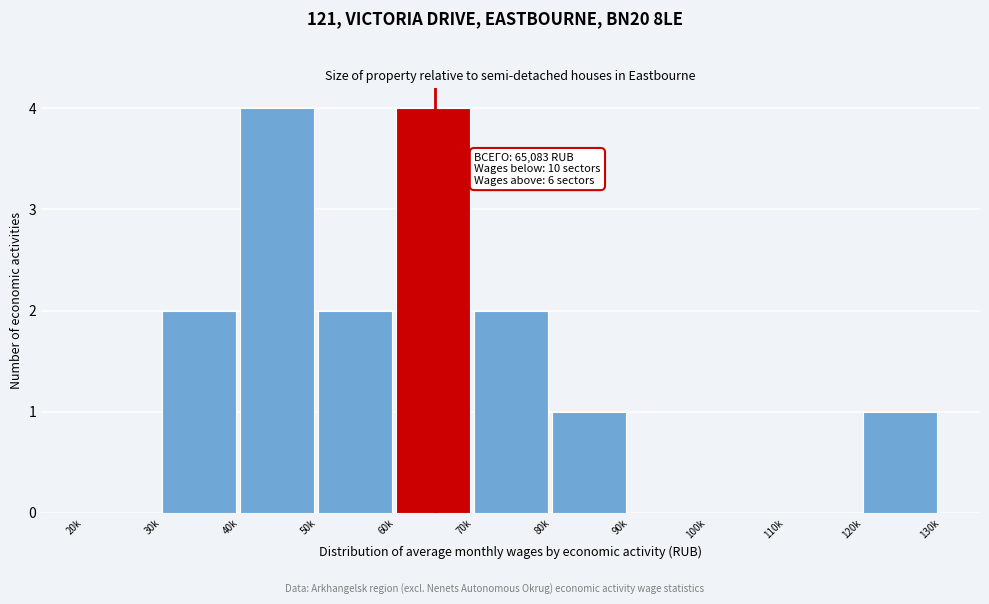

Reading left to right, list all the values displayed in this chart.

20k=0	30k=2	40k=4	50k=2	60k=4	70k=2	80k=1	90k=0	100k=0	110k=0	120k=1